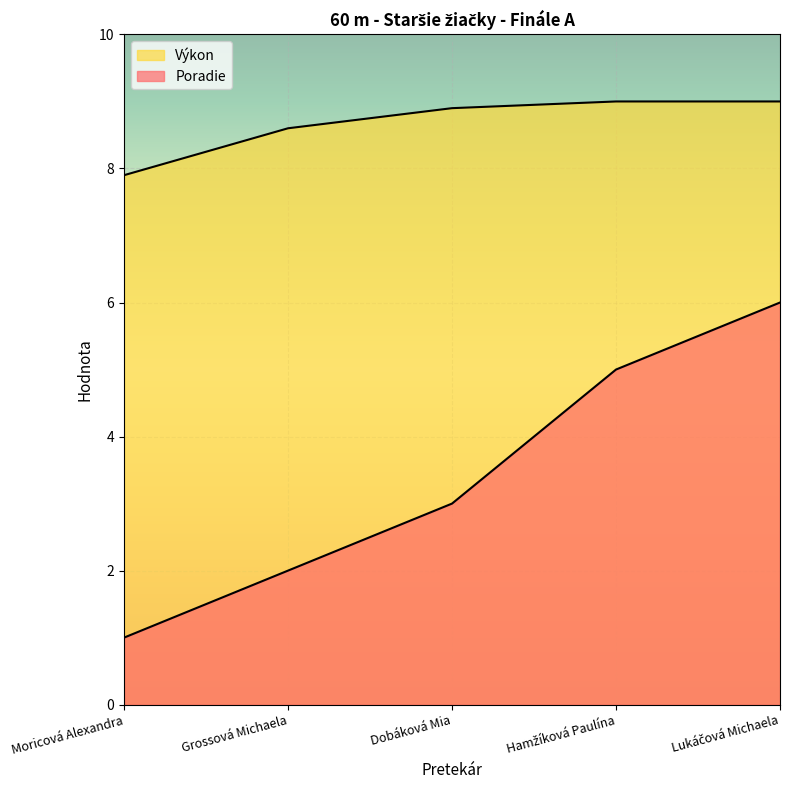

List the labels in order of Výkon value, smallest first.

Moricová Alexandra, Grossová Michaela, Dobáková Mia, Hamžíková Paulína, Lukáčová Michaela